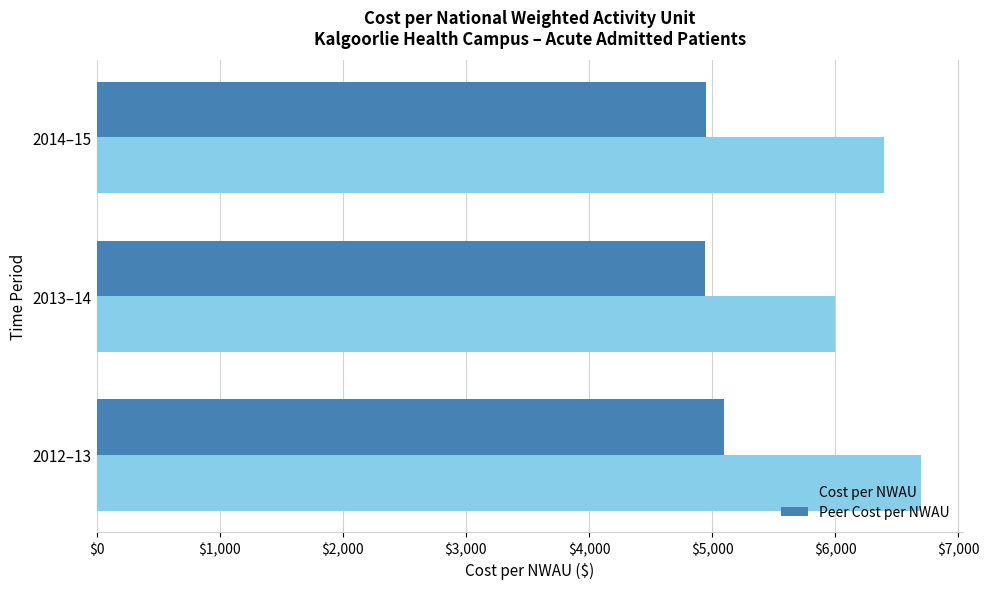

List the labels in order of Cost per NWAU value, largest first.

2012–13, 2014–15, 2013–14